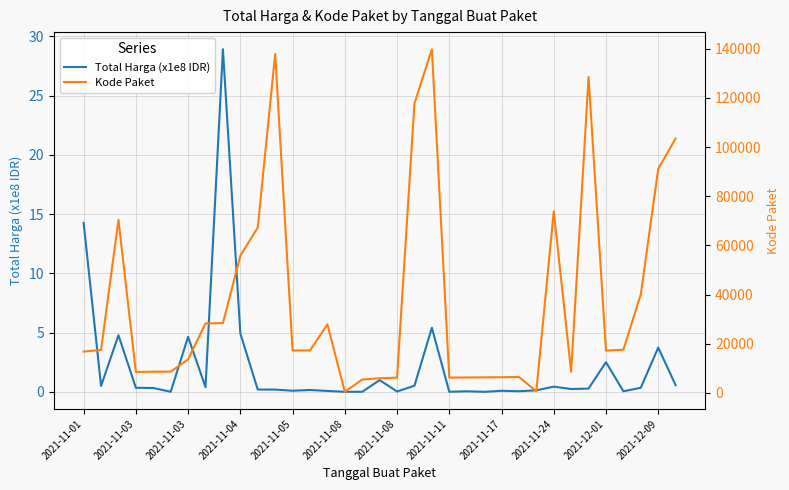

Which series has the widest spread of values?

Kode Paket